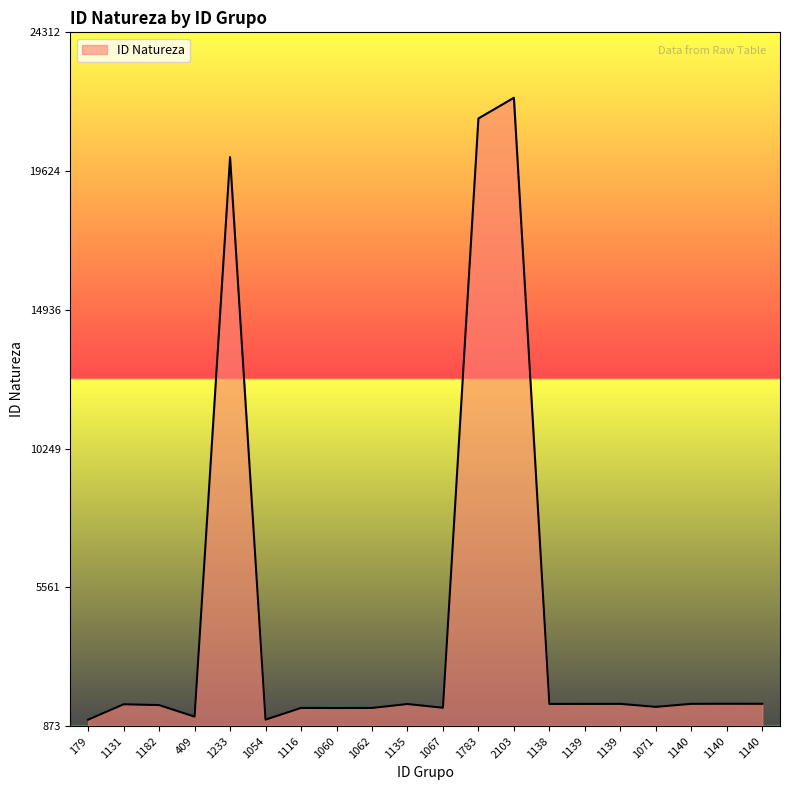

Rank the categories by value from lowest to highest.

179, 1054, 409, 1060, 1062, 1116, 1067, 1071, 1182, 1131, 1135, 1138, 1139, 1139, 1140, 1140, 1140, 1233, 1783, 2103